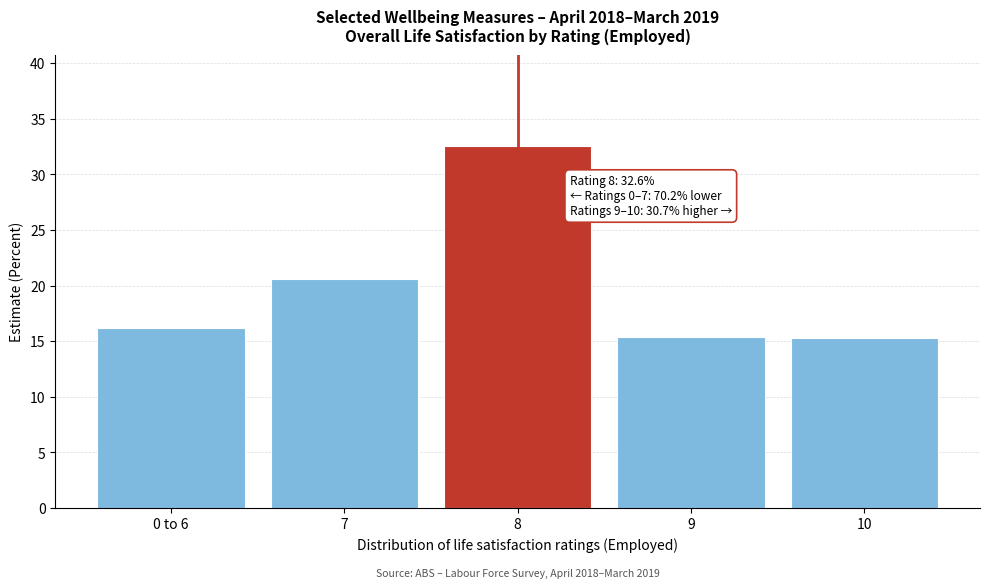

The value at 7 is 20.6. True or false?

True